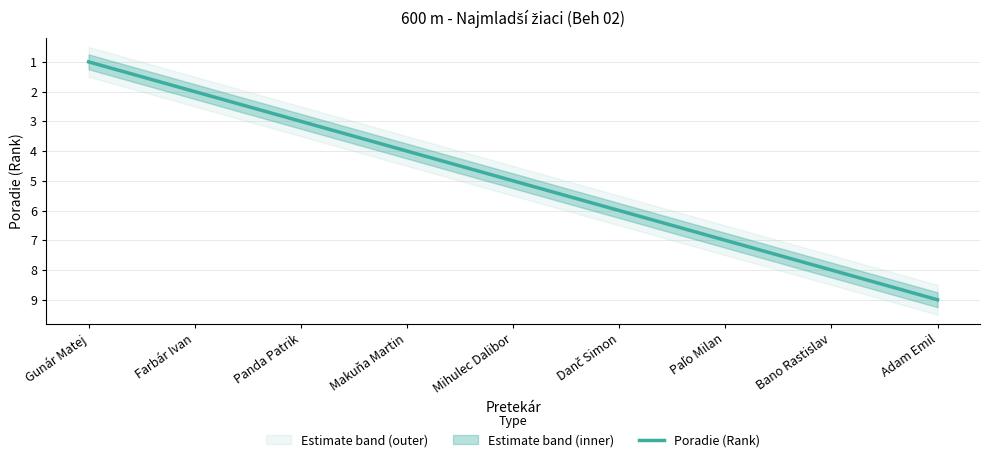

The chart shows a value of 2 at Bano Rastislav. True or false?

False